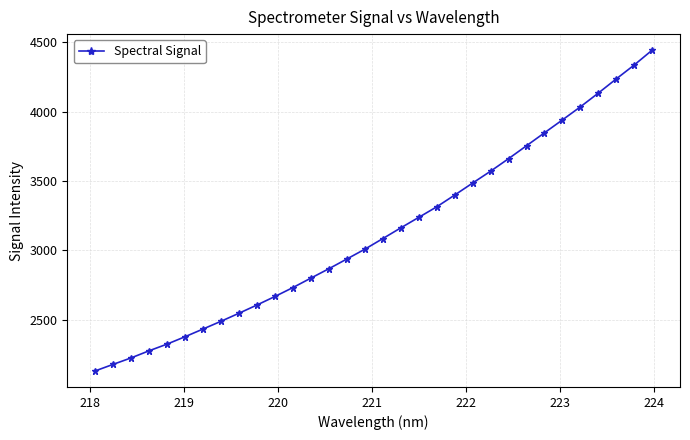

What is the maximum value shown in the chart?

4443.1